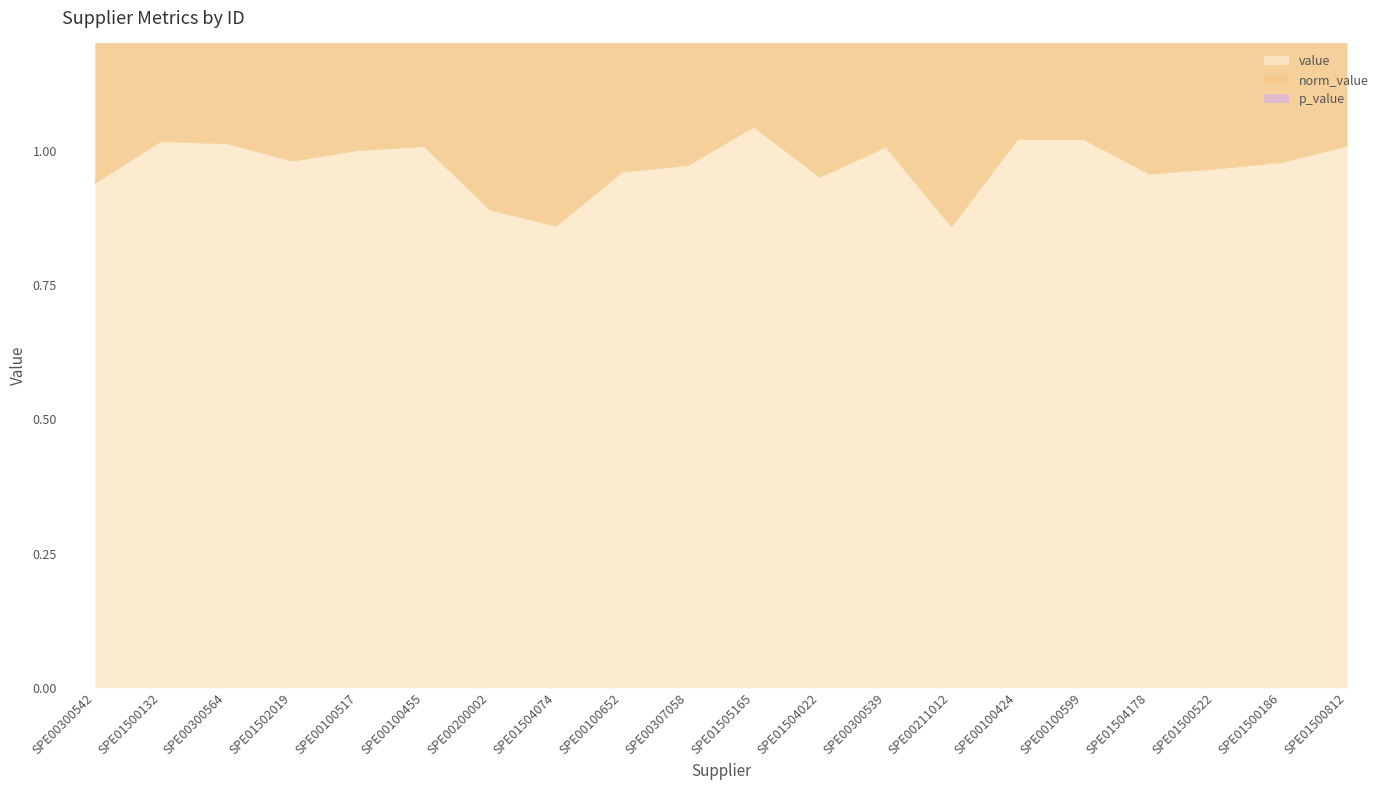

Is the value of norm_value at SPE00300564 greater than the value of value at SPE00211012?

Yes